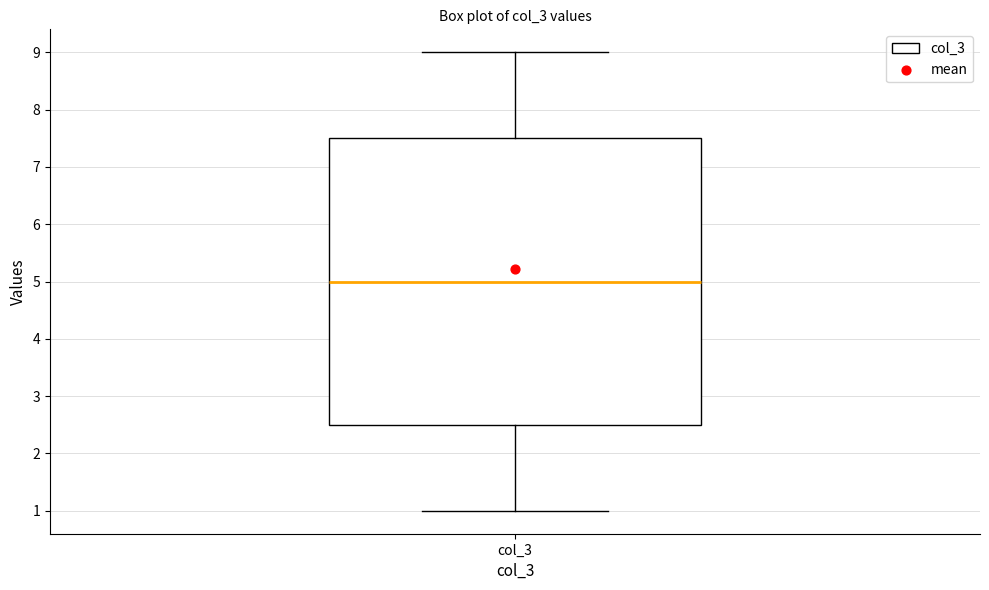

Where is the upper edge of the box for col_3 on the y-axis? The values are not printed on the chart, so give them approximately, as read against the axis.

7.5